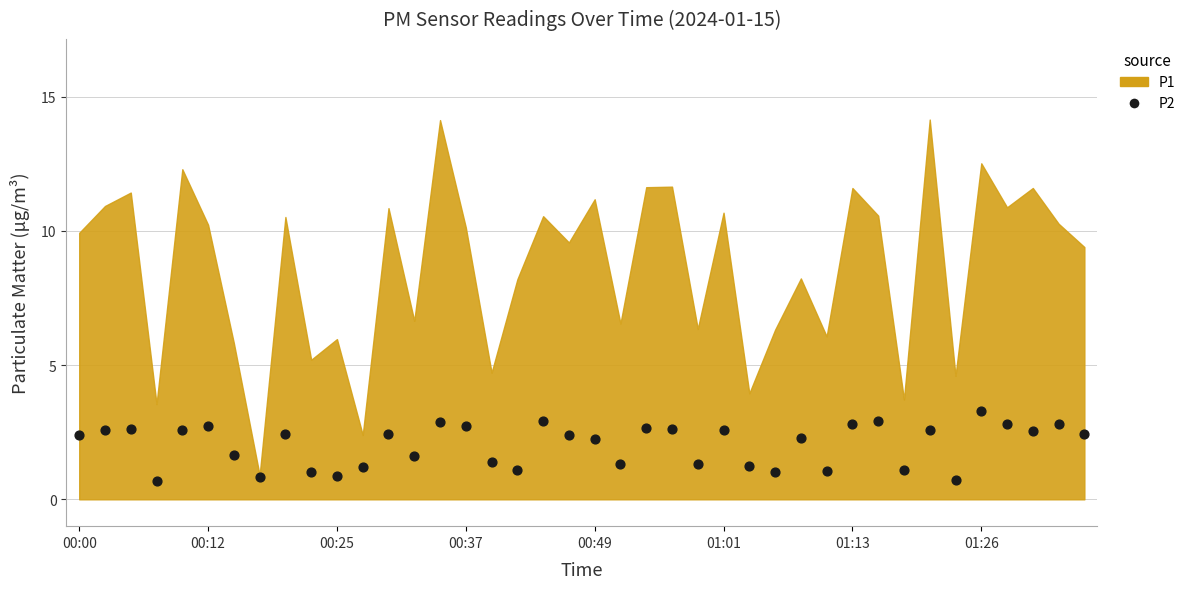

What is the range of Y values (max minus min)?

2.6